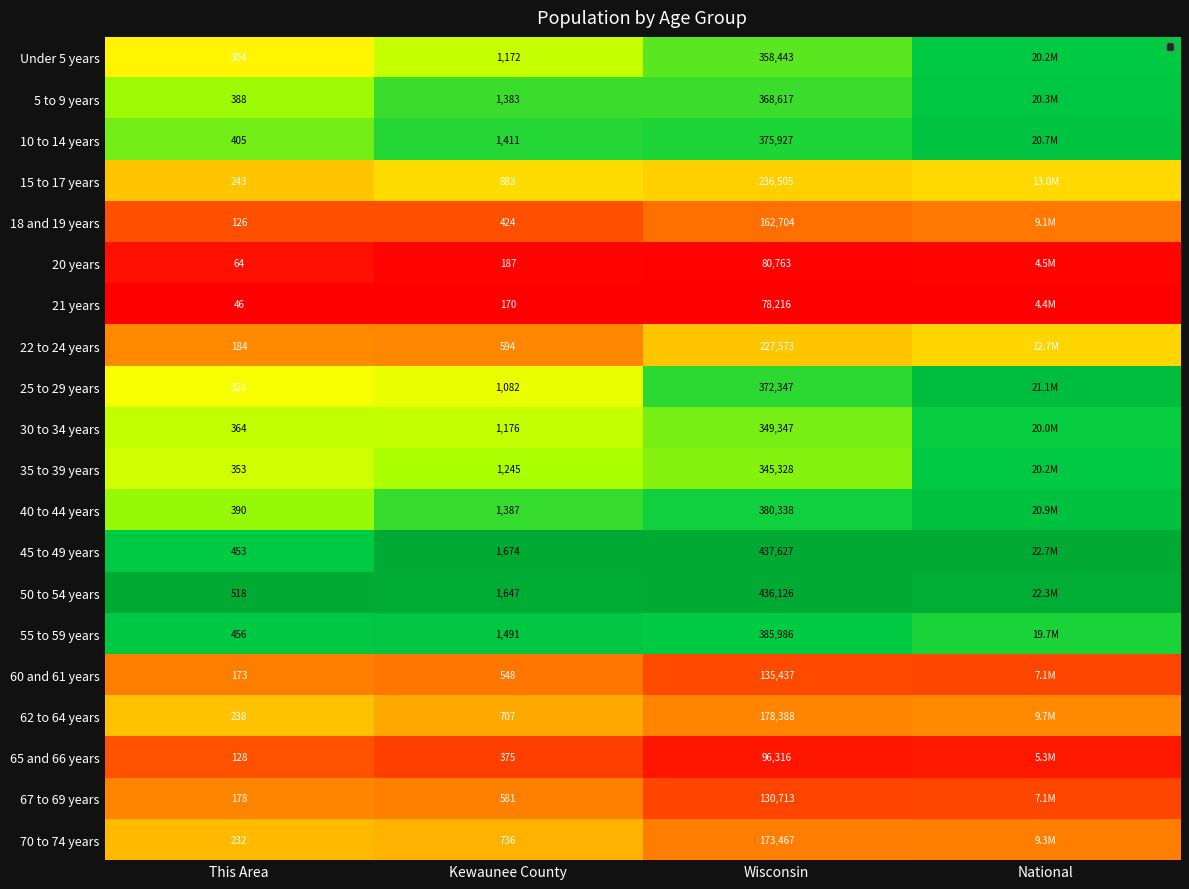

How many categories are shown in the chart?

4